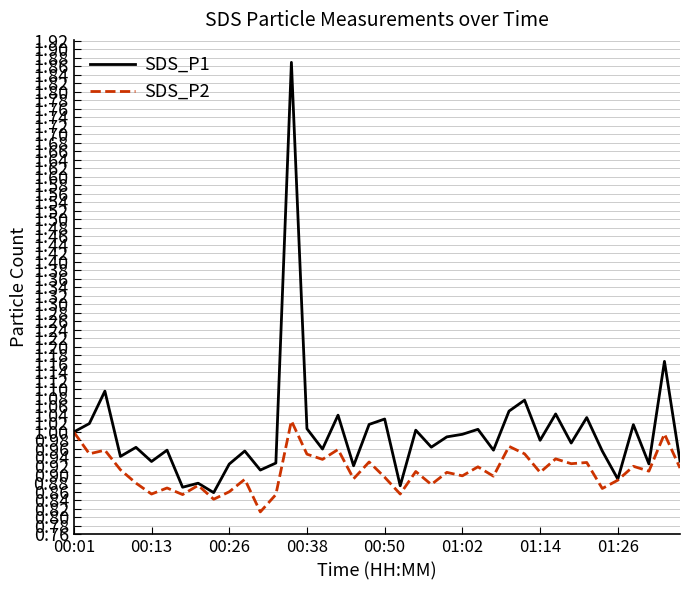

Which series has the largest total across all categories?

SDS_P1